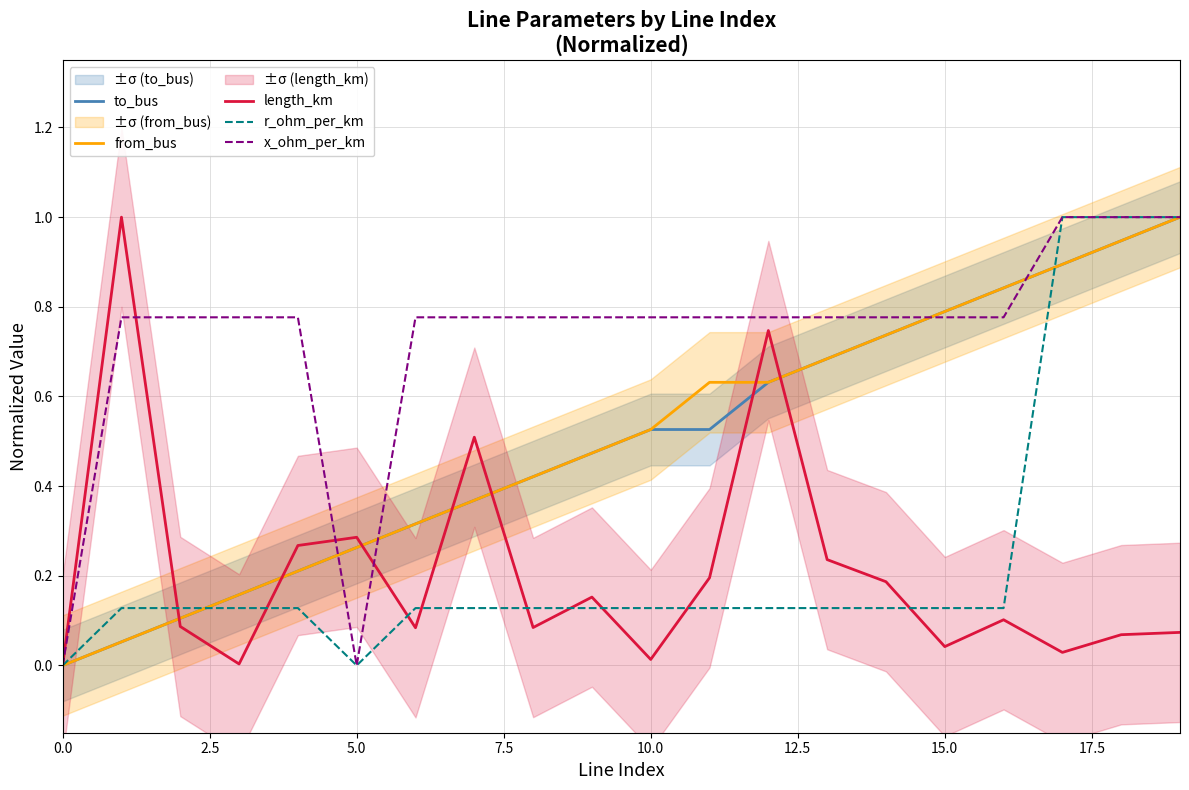

Is it true that from_bus equals 0.0 at 5.0?

False